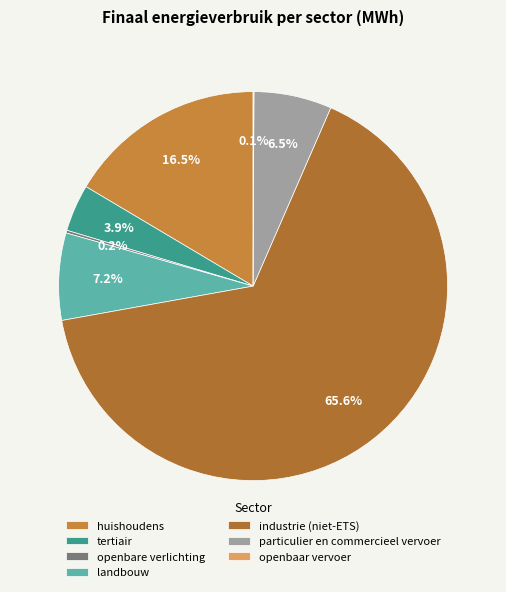

What percentage is the huishoudens slice, to the nearest percent?

16%